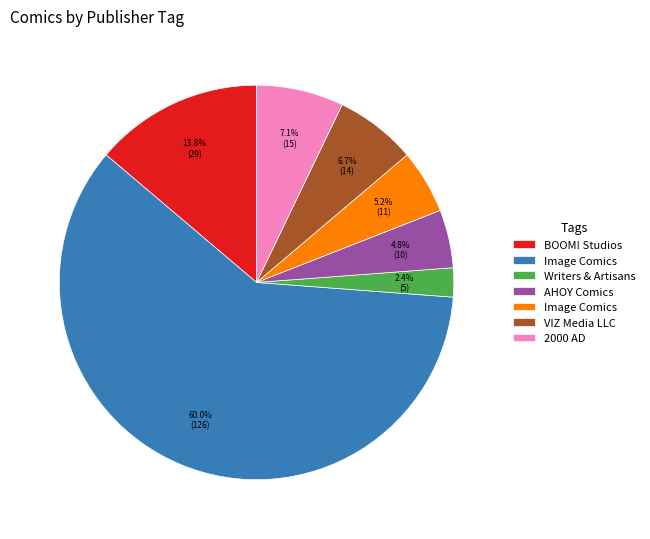

Is there any slice that represents more than half of the pie?

Yes